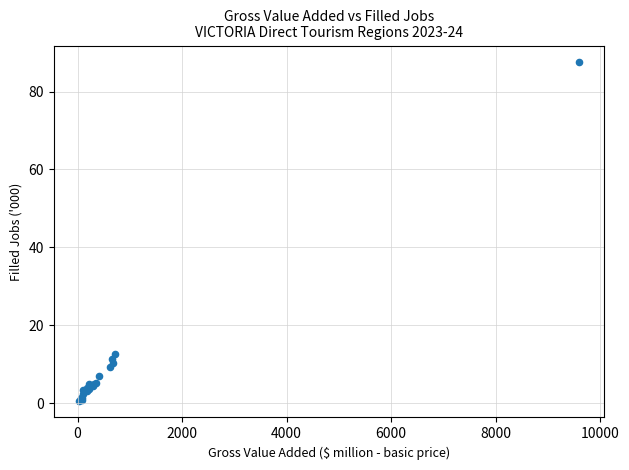

What Y value in the scatter plot is closest to 44?

12.6